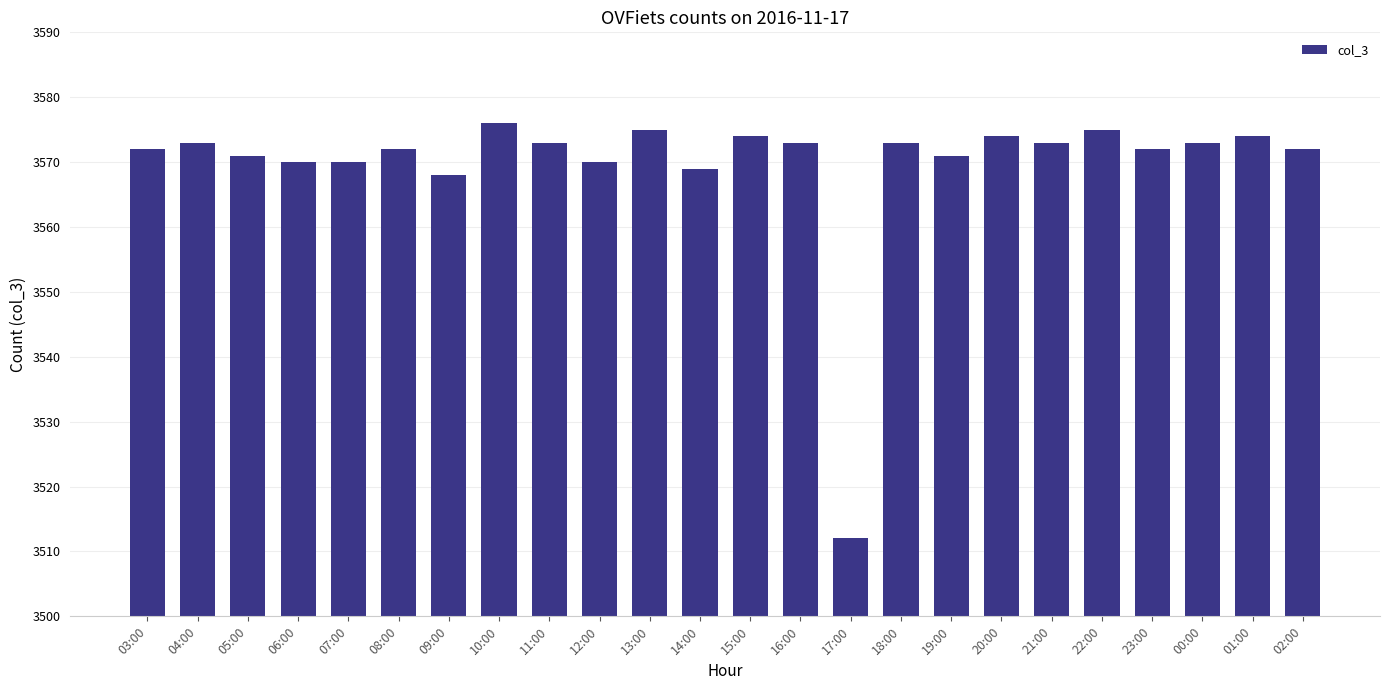

Reading left to right, transcribe all the data shown in this chart.

3572	3573	3571	3570	3570	3572	3568	3576	3573	3570	3575	3569	3574	3573	3512	3573	3571	3574	3573	3575	3572	3573	3574	3572